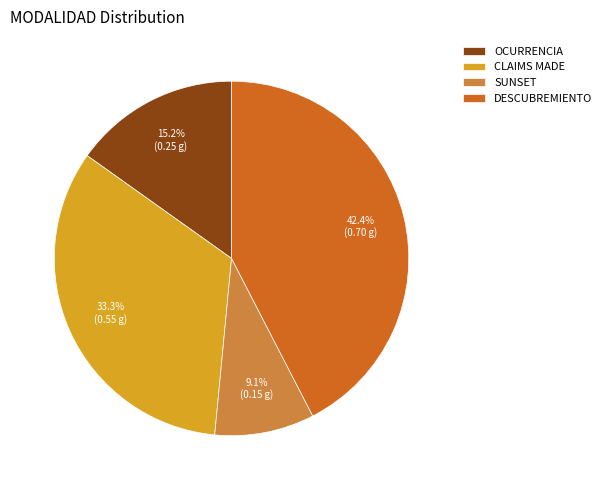

Which category has the biggest portion of the pie?

DESCUBREMIENTO